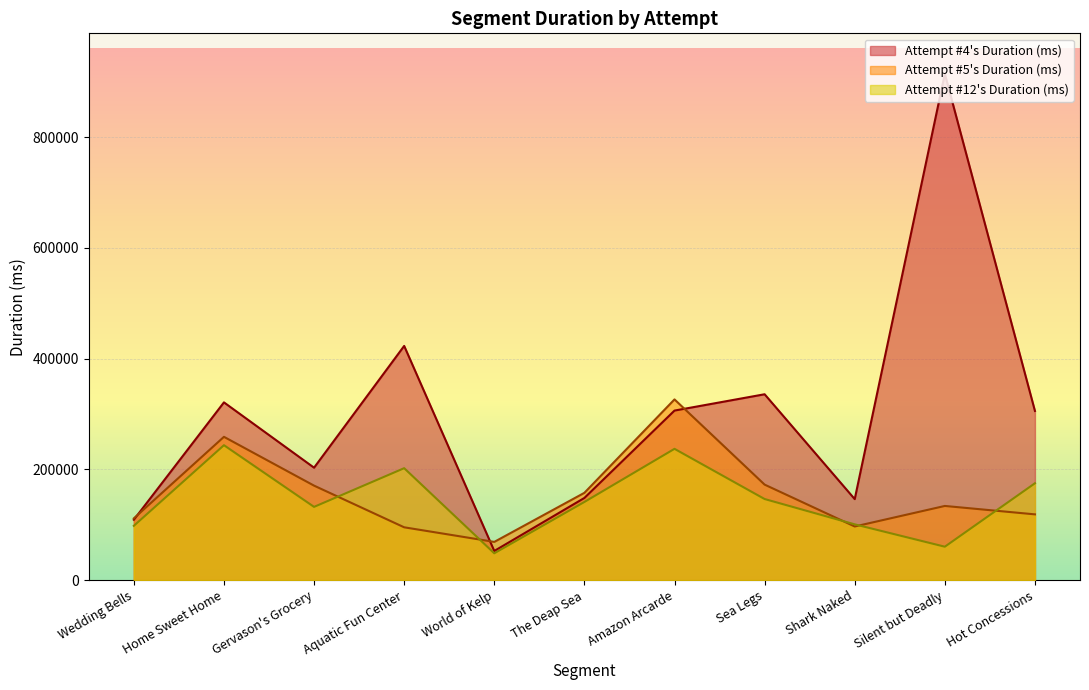

True or false: Attempt #12's Duration (ms) and Attempt #5's Duration (ms) intersect in this chart.

True